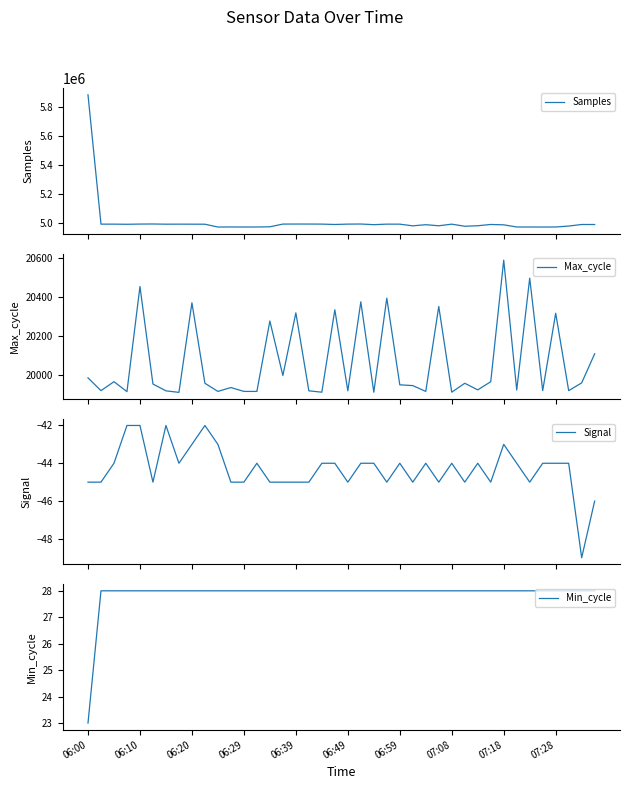

What is the difference between the second highest and second lowest values in the Max_cycle series?

588